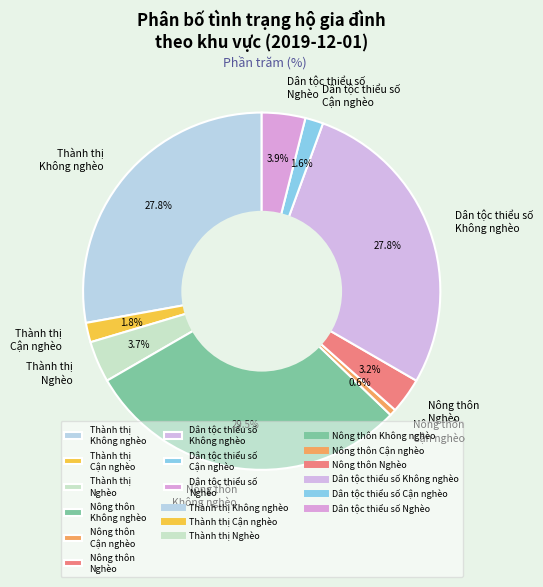

Which has a higher value, Nông thôn Nghèo or Thành thị Cận nghèo?

Nông thôn Nghèo